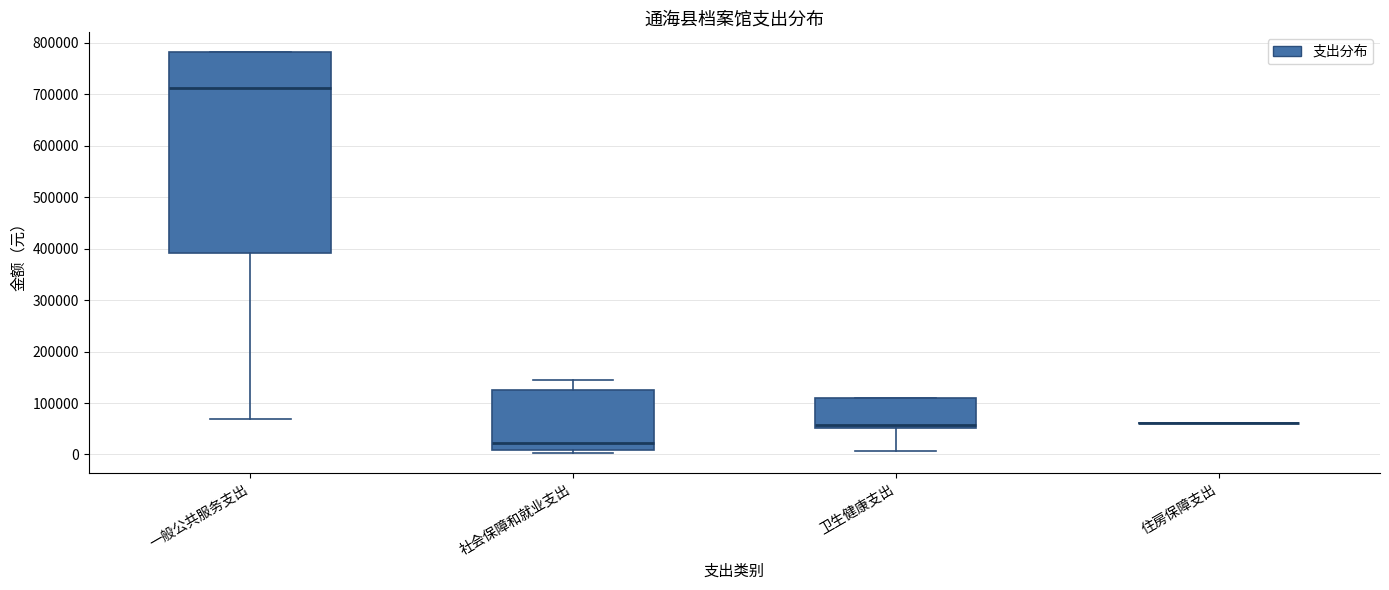

Which box is the tallest, from its lower edge to its upper edge?

一般公共服务支出